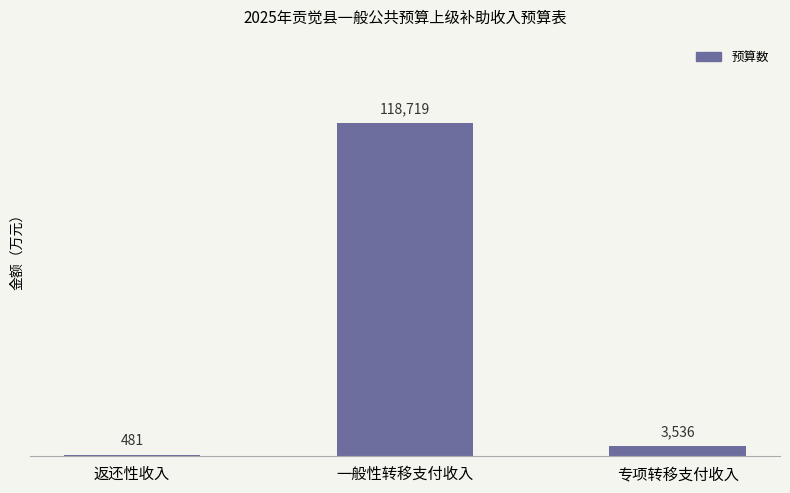

Rank the categories by value from highest to lowest.

一般性转移支付收入, 专项转移支付收入, 返还性收入